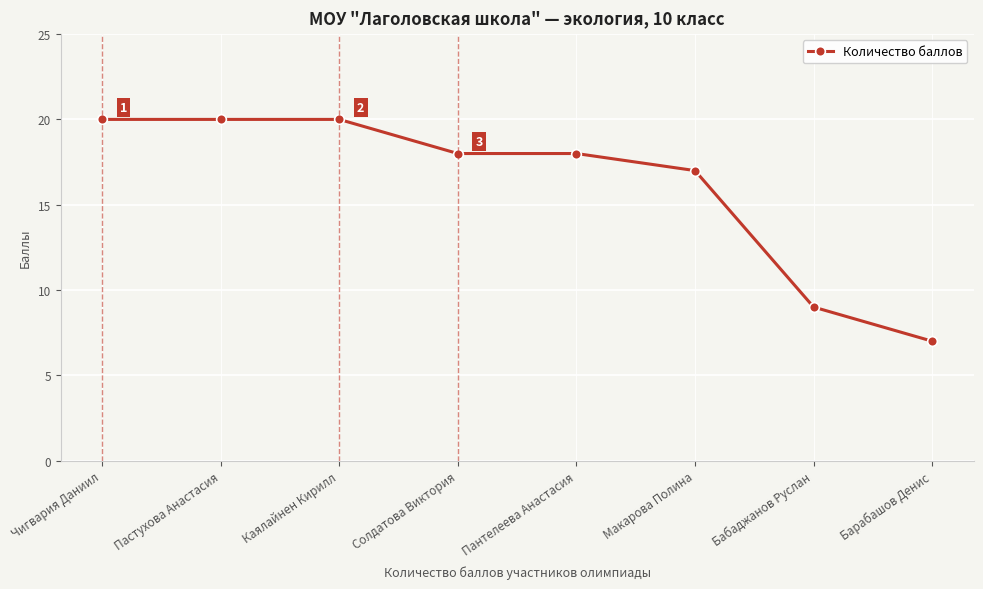

The value at Макарова Полина is 17. True or false?

True